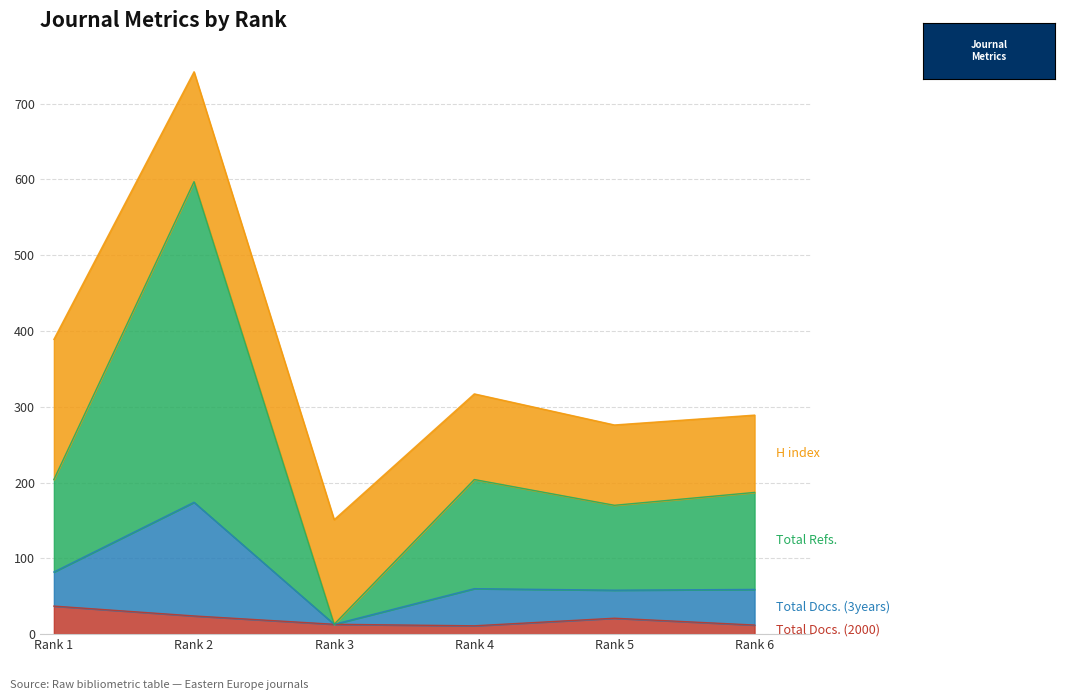

Does the chart have visible grid lines?

Yes